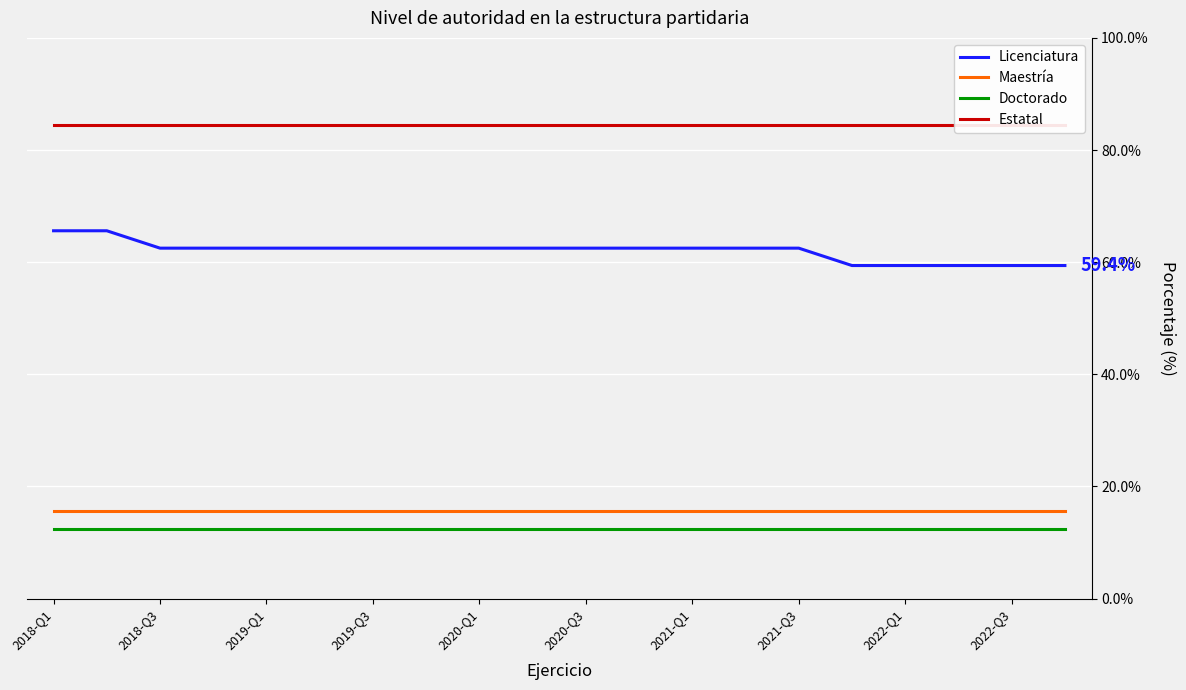

At which category is the sum across all series the highest?

2018-Q1